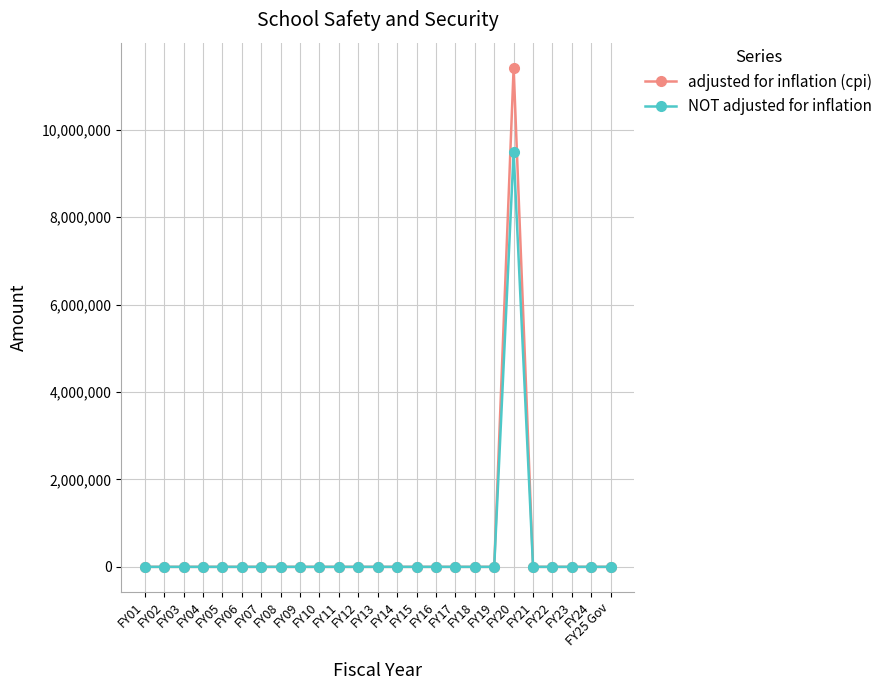

True or false: NOT adjusted for inflation has more than 0 points higher than both neighbors.

True